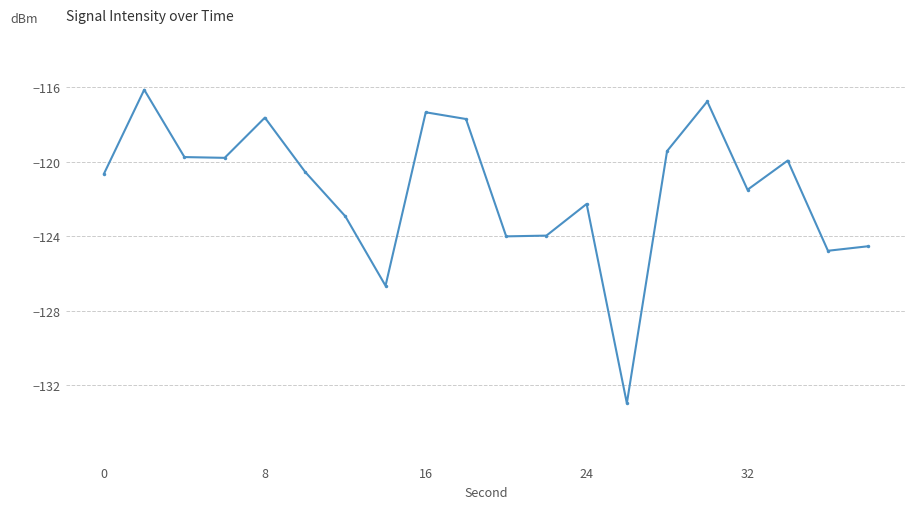

What is the value of the 1st point from the left?

-120.6